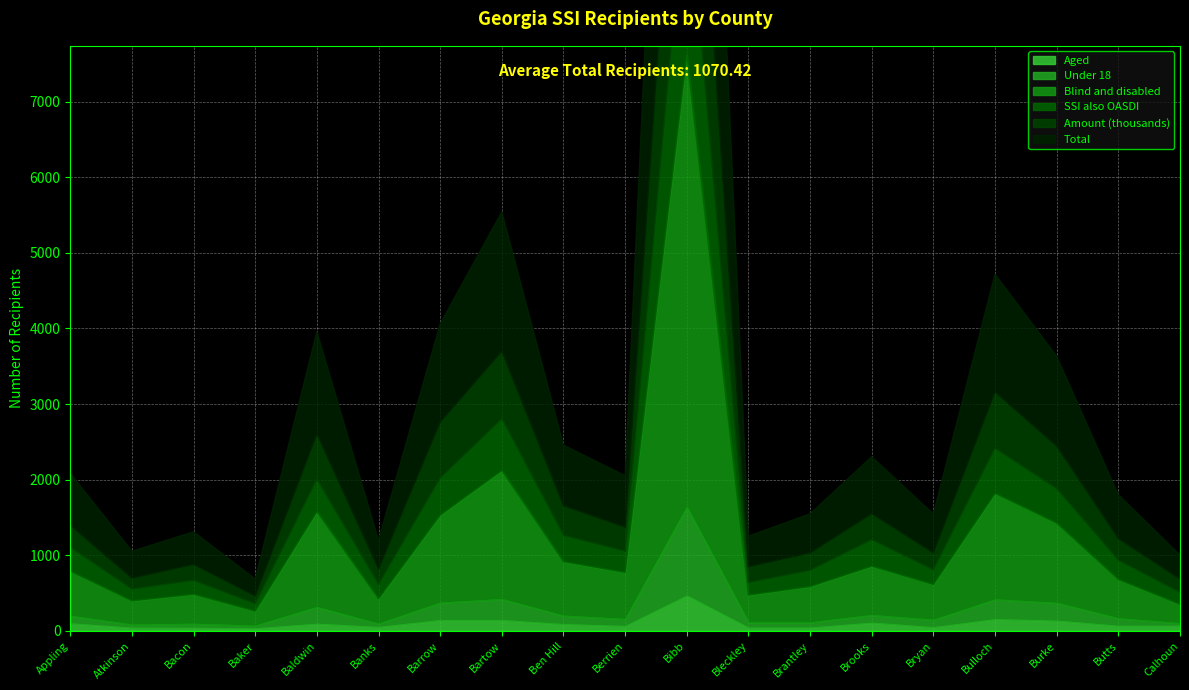

What is the sum of all Amount (thousands) values?

9902